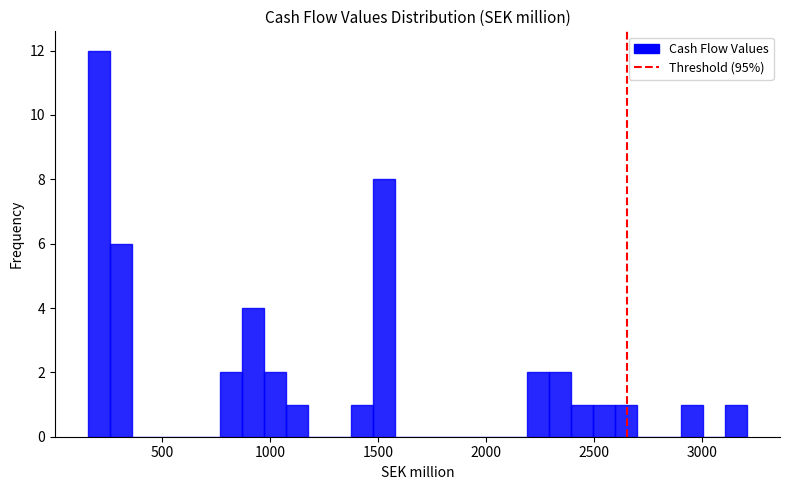

Around what value on the x-axis is the tallest bar? Give the approximate position of its centre, as read against the axis.

200